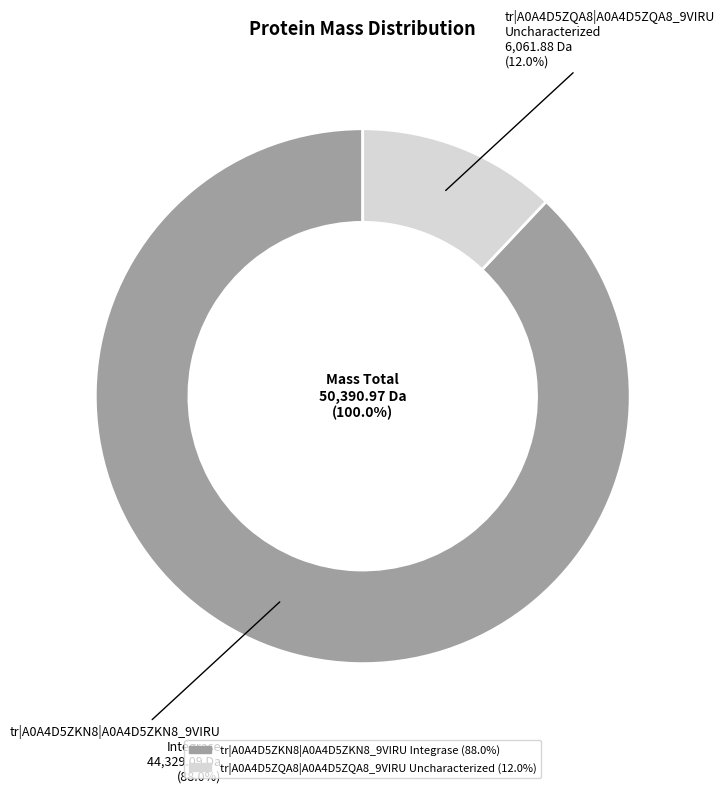

Which category has the biggest portion of the pie?

tr|A0A4D5ZKN8|A0A4D5ZKN8_9VIRU
Integrase